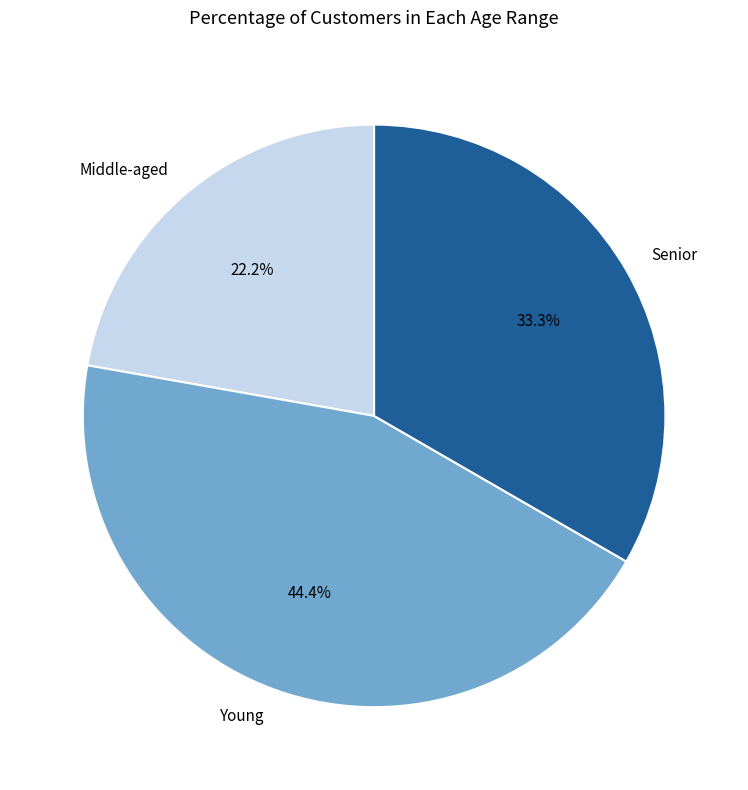

Approximately how many times larger is the value at Young compared to Middle-aged?

2.0